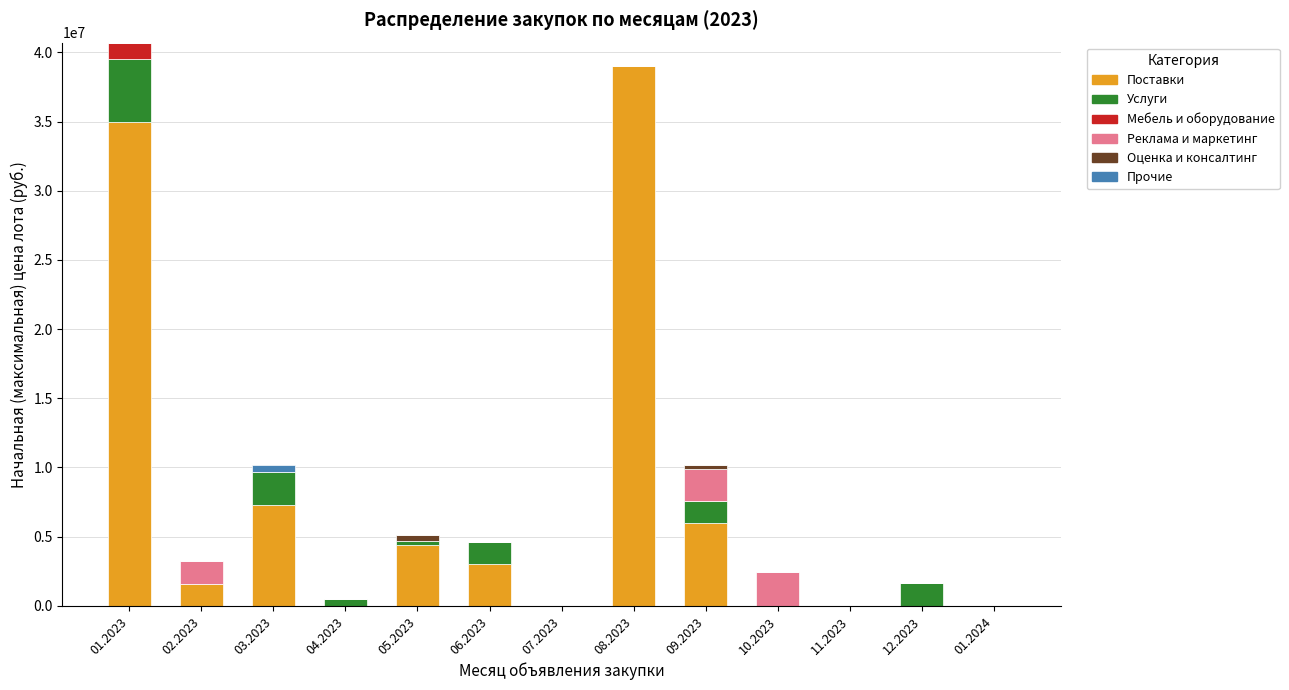

What is the maximum value for Поставки?

38981250.0